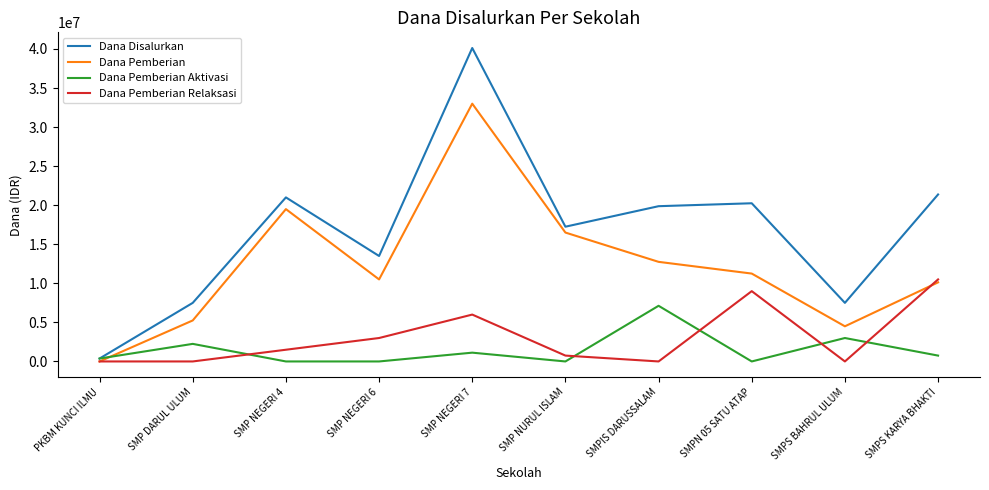

Which series has the largest range (max minus min)?

Dana Disalurkan